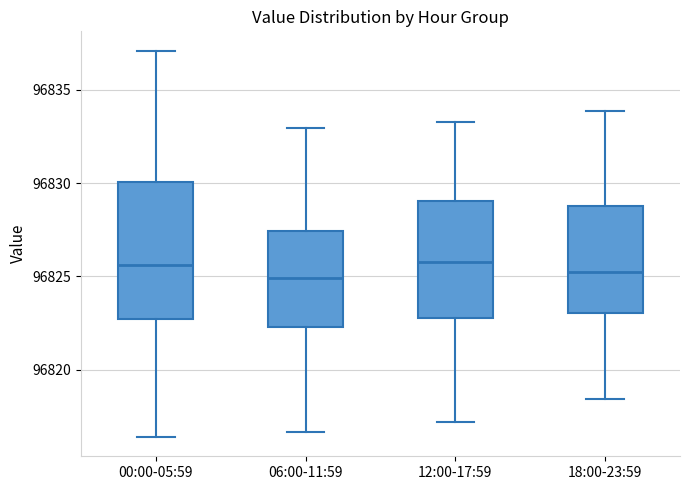

Reading left to right, transcribe this box plot: for each box, give where its median line is, the range the box spans, and where its two whiskers end, as read against the y-axis. The values are not printed on the chart, so give them approximately, as read against the axis.

00:00-05:59: median 96825.5, box 96822.5 to 96830.0, whiskers 96816.5 to 96837.0
06:00-11:59: median 96825.0, box 96822.5 to 96827.5, whiskers 96816.5 to 96833.0
12:00-17:59: median 96826.0, box 96823.0 to 96829.0, whiskers 96817.0 to 96833.5
18:00-23:59: median 96825.5, box 96823.0 to 96829.0, whiskers 96818.5 to 96834.0